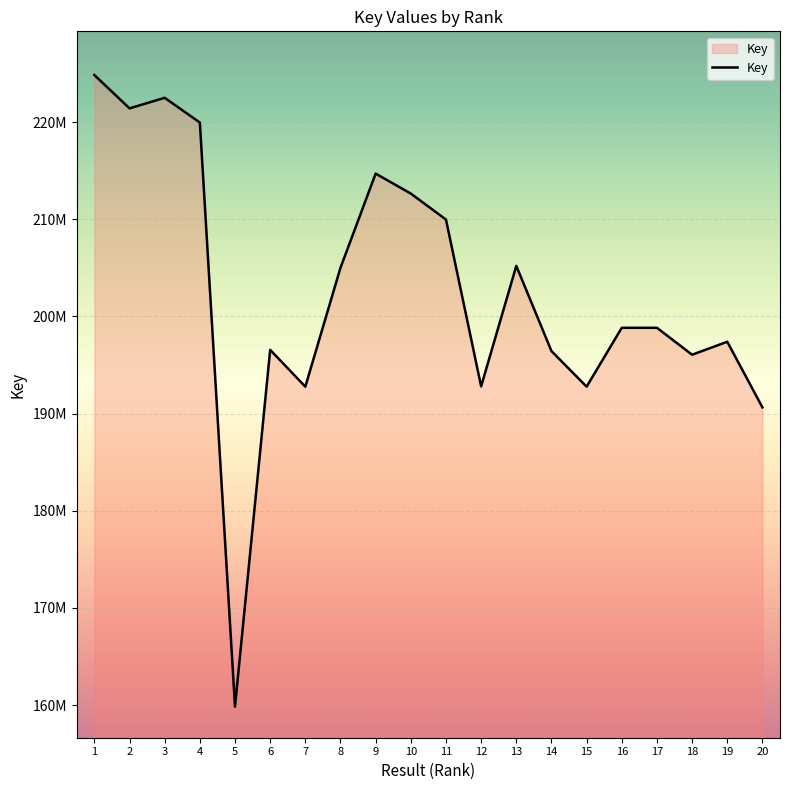

Reading right to left, list all the values displayed in this chart.

190632718	197387614	196051279	198823679	198823515	192763710	196429160	205195563	192796832	209961462	212637205	214692129	205001999	192762999	196552743	159829587	219949171	222493215	221407067	224838265